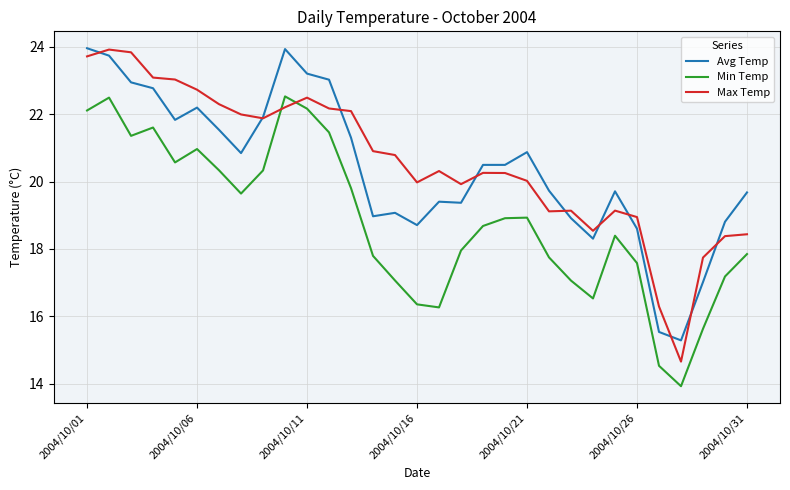

Which series has the widest spread of values?

Max Temp